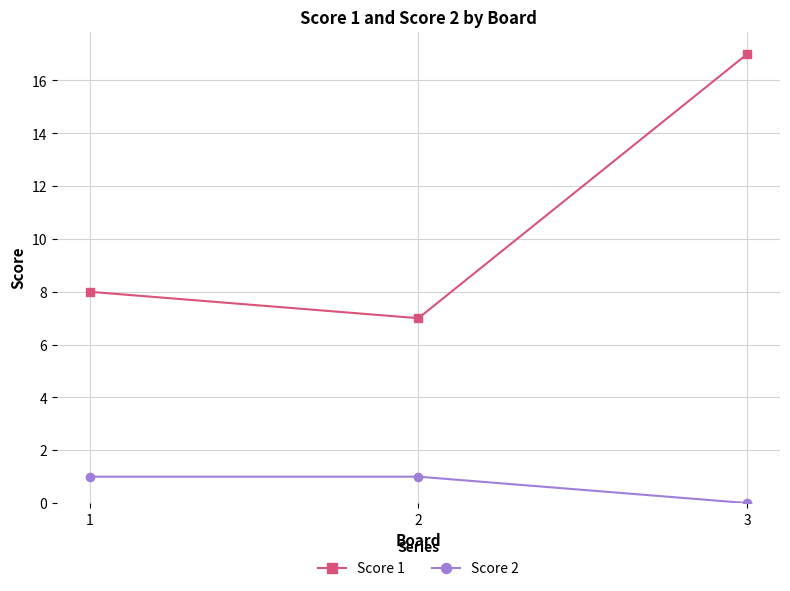

Count the number of categories in the chart.

3